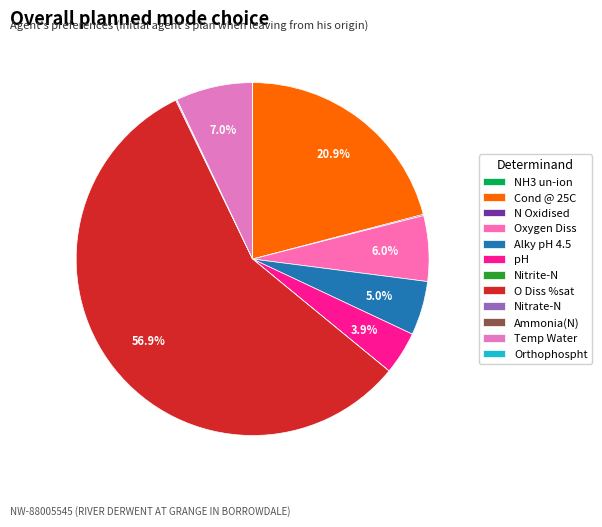

To the nearest percent, what is the difference between the largest and smallest slice percentages?

57%